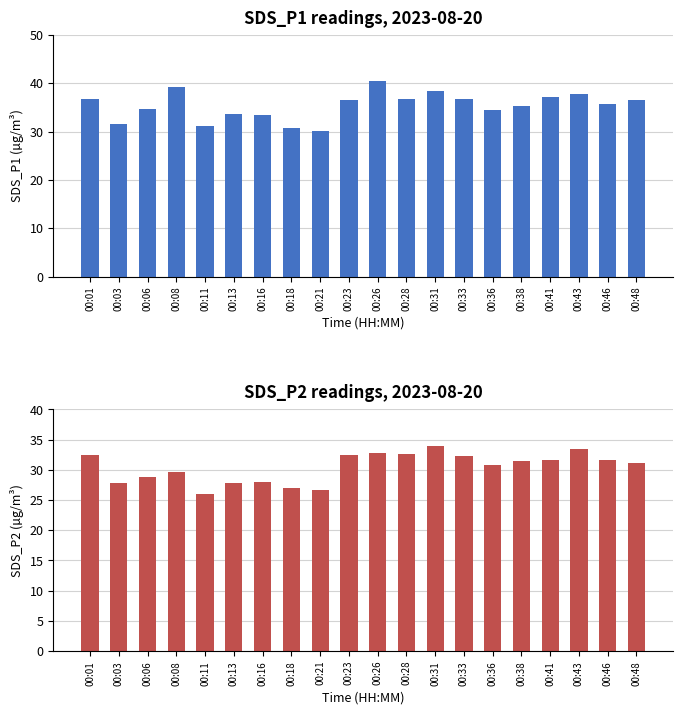

What is the value of the SDS_P1 bar at the 3rd from the left?

34.7